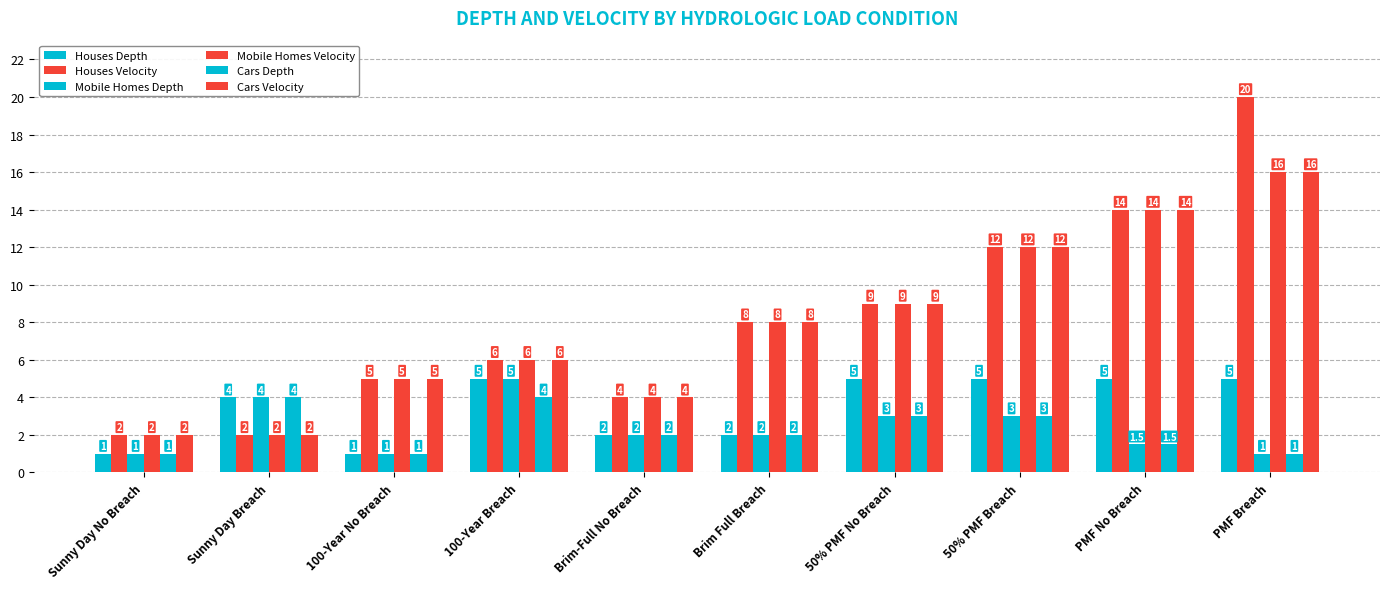

Reading left to right, list all the values displayed in this chart.

Houses Depth: 1.0	4.0	1.0	5.0	2.0	2.0	5.0	5.0	5.0	5.0
Houses Velocity: 2.0	2.0	5.0	6.0	4.0	8.0	9.0	12.0	14.0	20.0
Mobile Homes Depth: 1.0	4.0	1.0	5.0	2.0	2.0	3.0	3.0	1.5	1.0
Mobile Homes Velocity: 2.0	2.0	5.0	6.0	4.0	8.0	9.0	12.0	14.0	16.0
Cars Depth: 1.0	4.0	1.0	4.0	2.0	2.0	3.0	3.0	1.5	1.0
Cars Velocity: 2.0	2.0	5.0	6.0	4.0	8.0	9.0	12.0	14.0	16.0